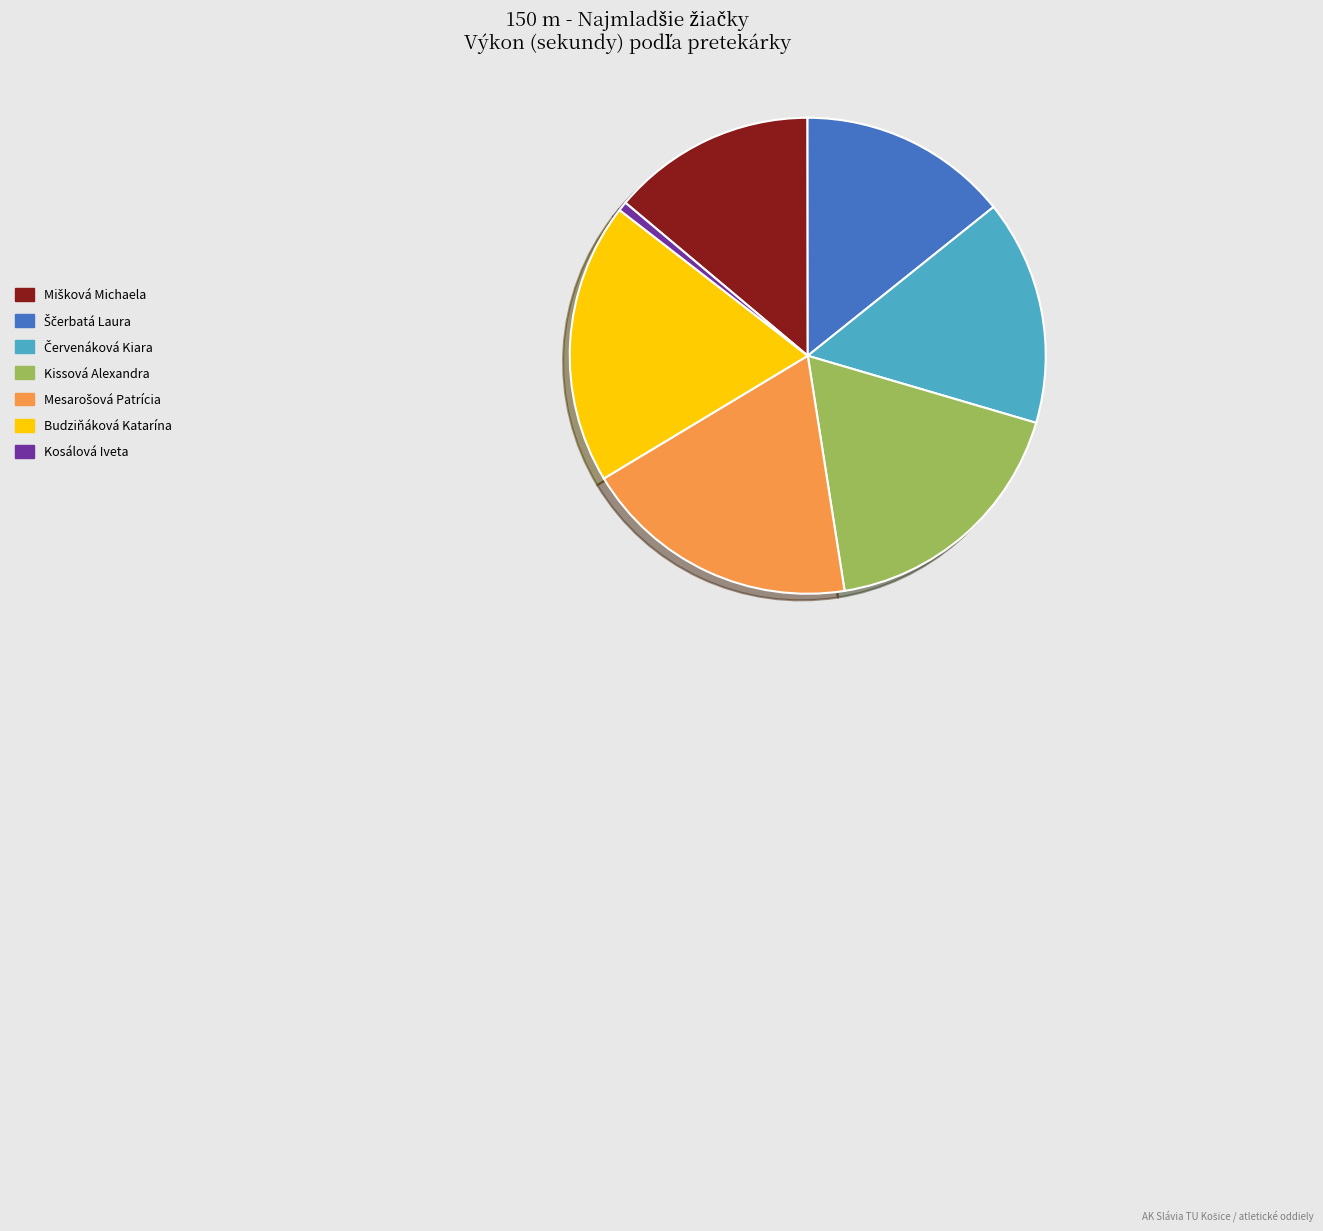

Is the sum of Kosálová Iveta and Kissová Alexandra greater than half?

No